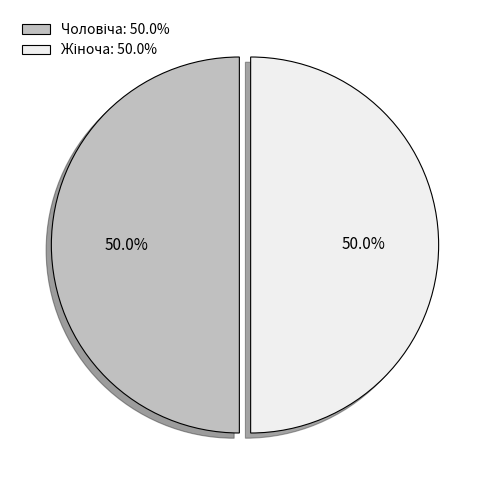

How many slices are in this pie chart?

2